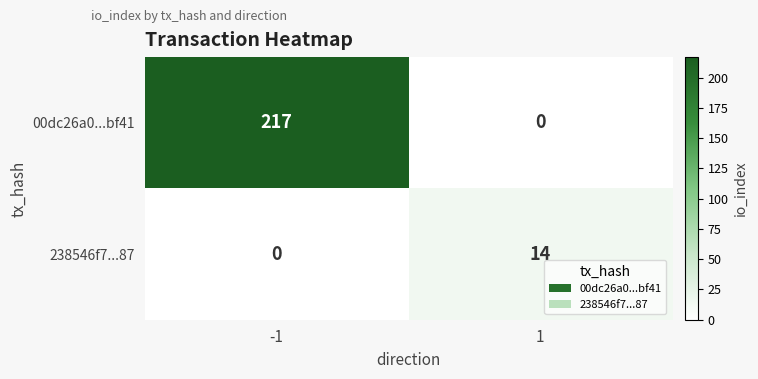

What is the spread (max minus min) of values at 1?

14